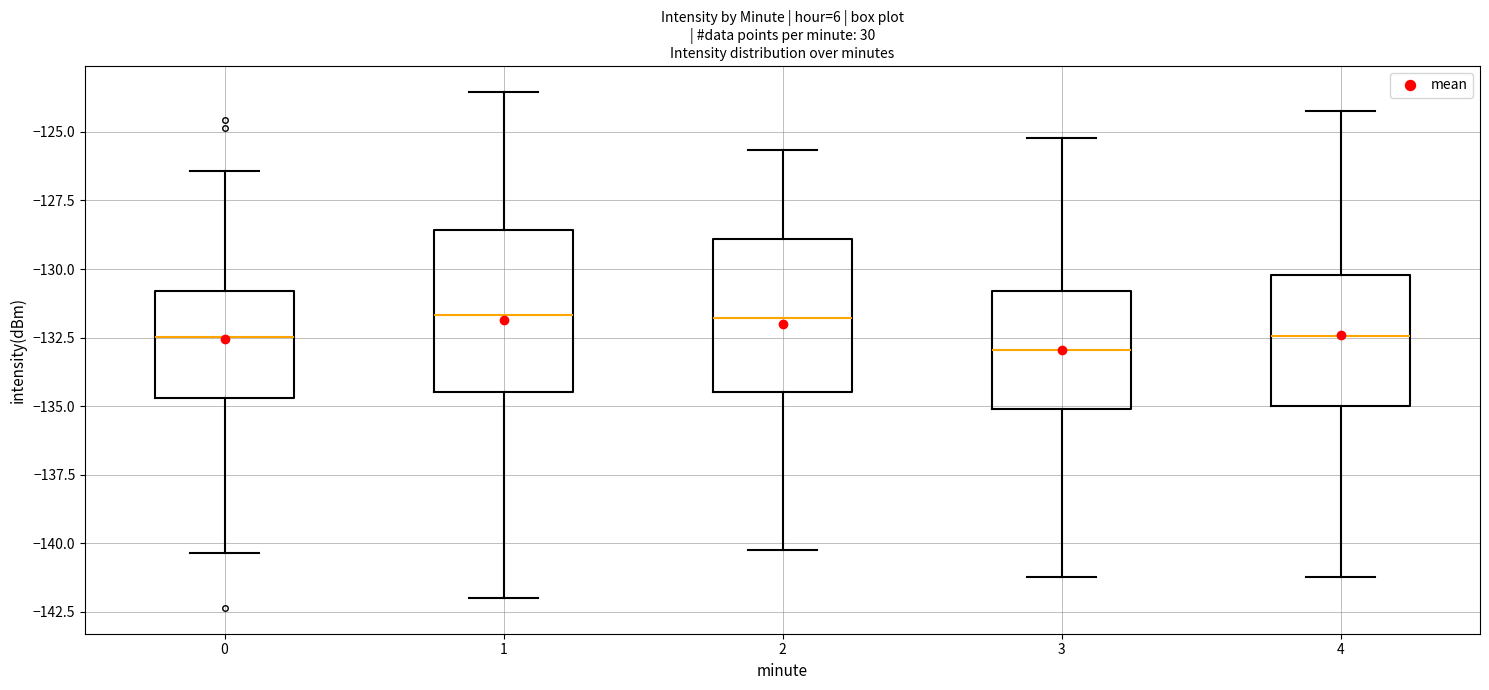

Reading left to right, transcribe this box plot: for each box, give where its median line is, the range the box spans, and where its two whiskers end, as read against the y-axis. The values are not printed on the chart, so give them approximately, as read against the axis.

0: median -132.5, box -134.5 to -131.0, whiskers -140.5 to -126.5
1: median -131.5, box -134.5 to -128.5, whiskers -142.0 to -123.5
2: median -132.0, box -134.5 to -129.0, whiskers -140.0 to -125.5
3: median -133.0, box -135.0 to -131.0, whiskers -141.0 to -125.0
4: median -132.5, box -135.0 to -130.0, whiskers -141.0 to -124.0